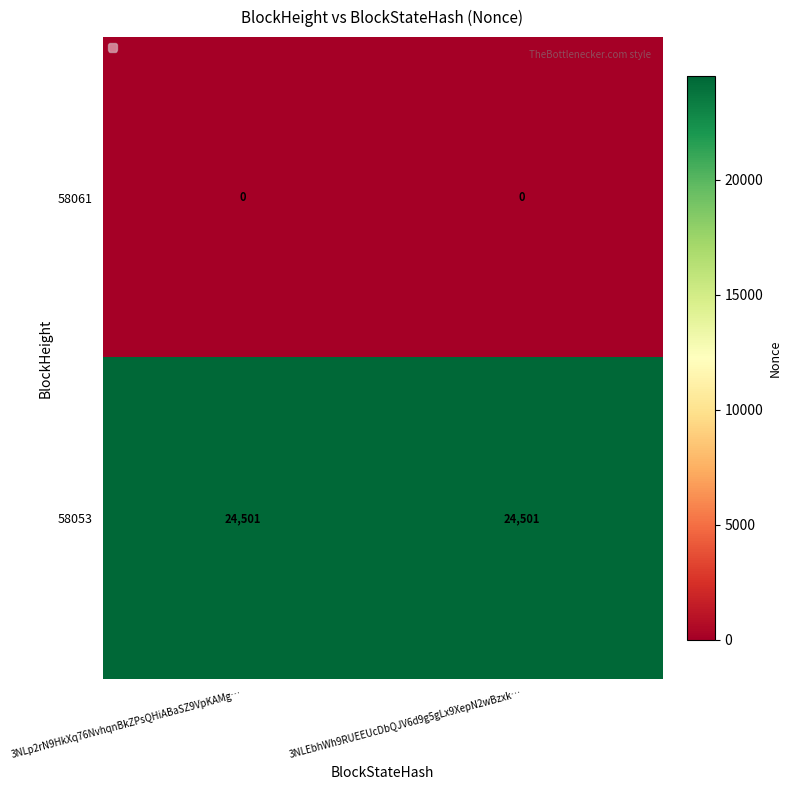

At how many categories does at least one series exceed 209?

2